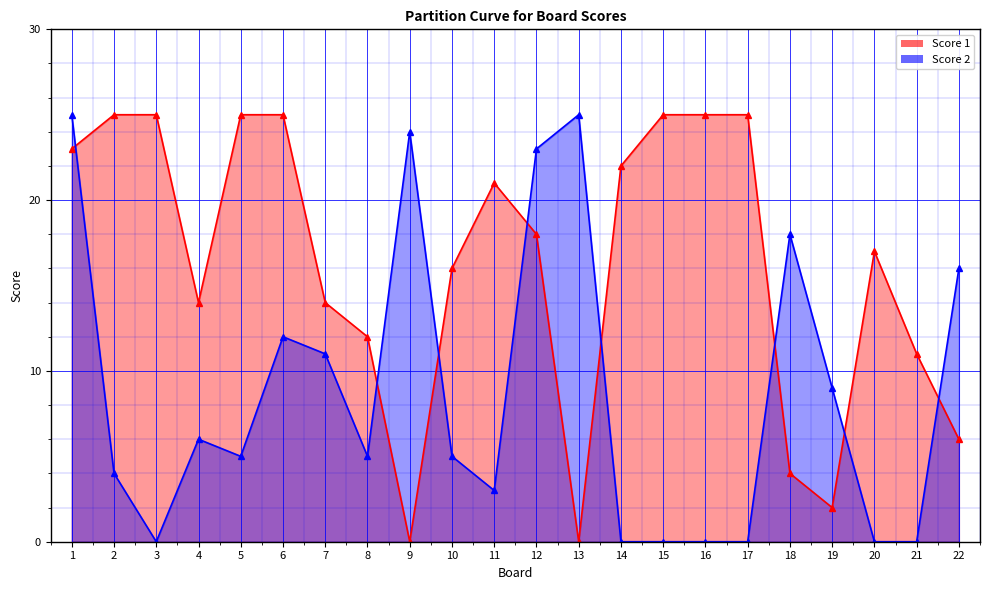

The value of Score 1 at 15 is 43. True or false?

False